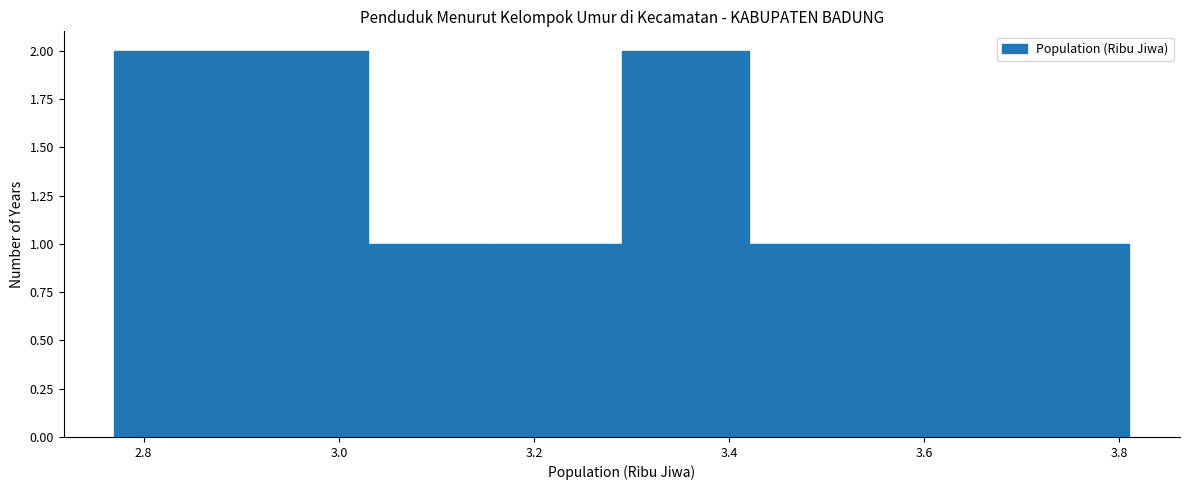

Reading left to right, list every bar in this chart as the range it spans on the x-axis followed by its height. Neither the bar edges nor the heights are printed on the chart, so give them approximately, as read against the axes.

2.77 to 2.90: 2
2.90 to 3.03: 2
3.03 to 3.16: 1
3.16 to 3.29: 1
3.29 to 3.42: 2
3.42 to 3.55: 1
3.55 to 3.68: 1
3.68 to 3.81: 1